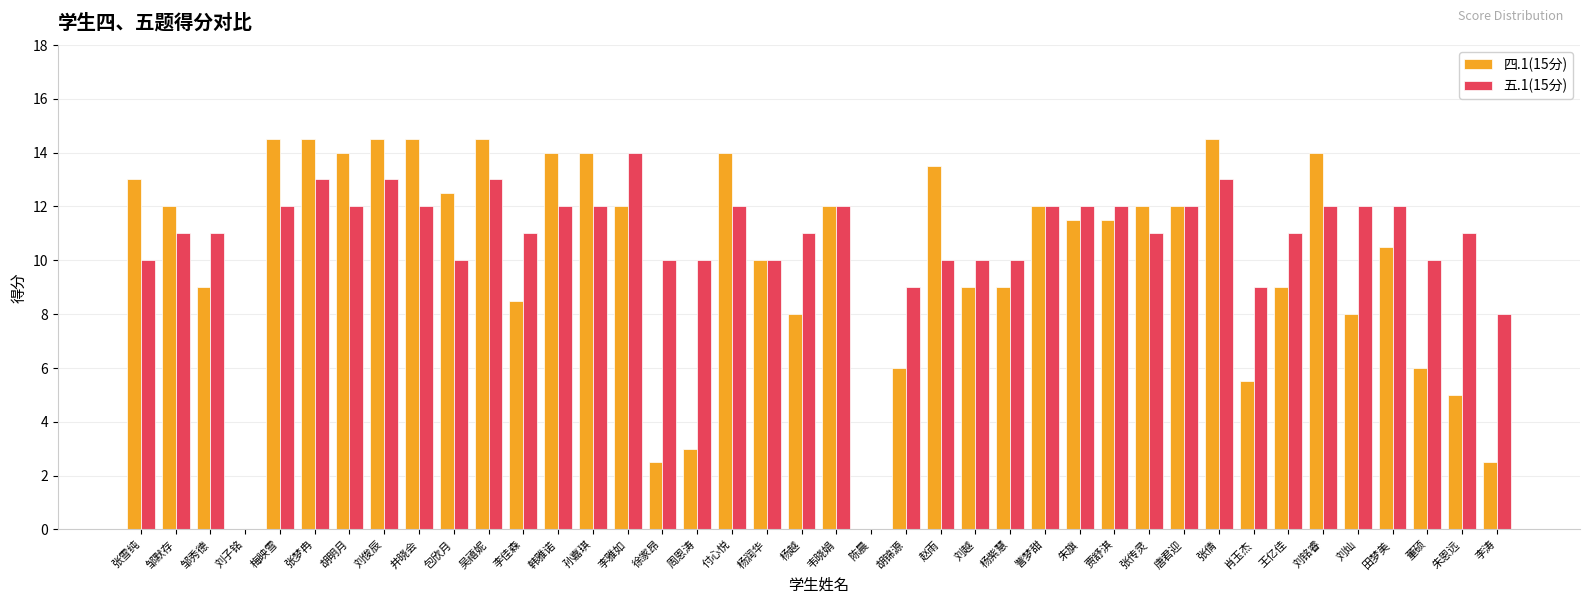

At which label is 五.1(15分) closest to 7?

李涛